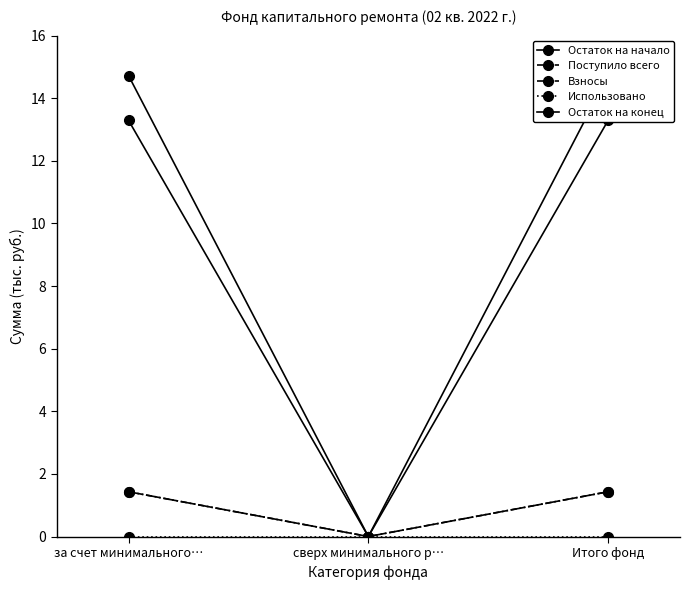

The Взносы series shows 1.4 at за счет минимального…. True or false?

True